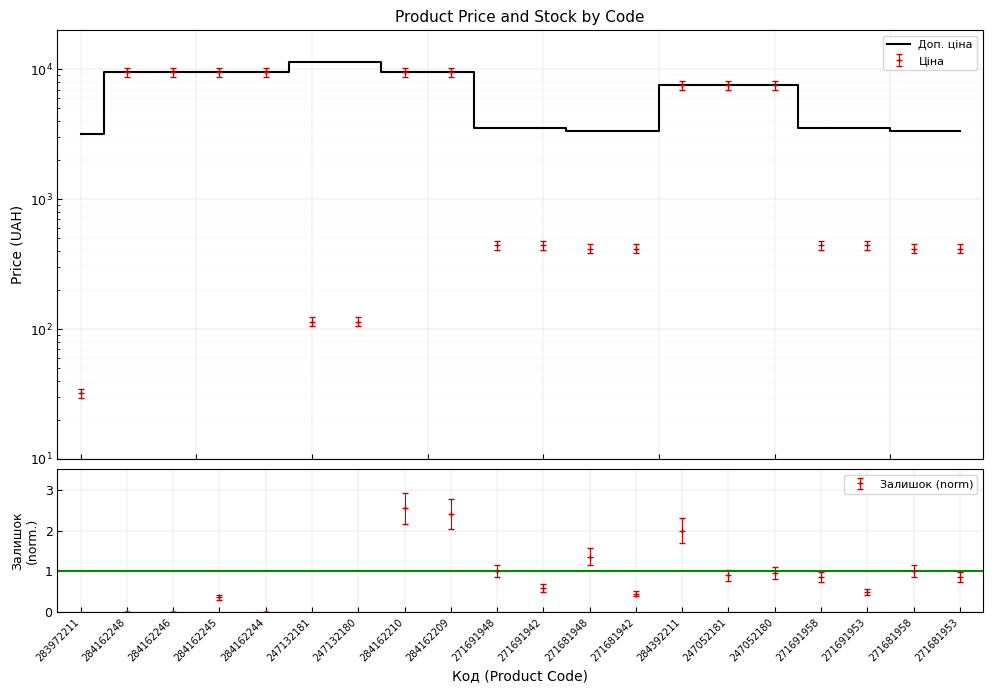

At which category does the chart reach its minimum across all series?

283972211